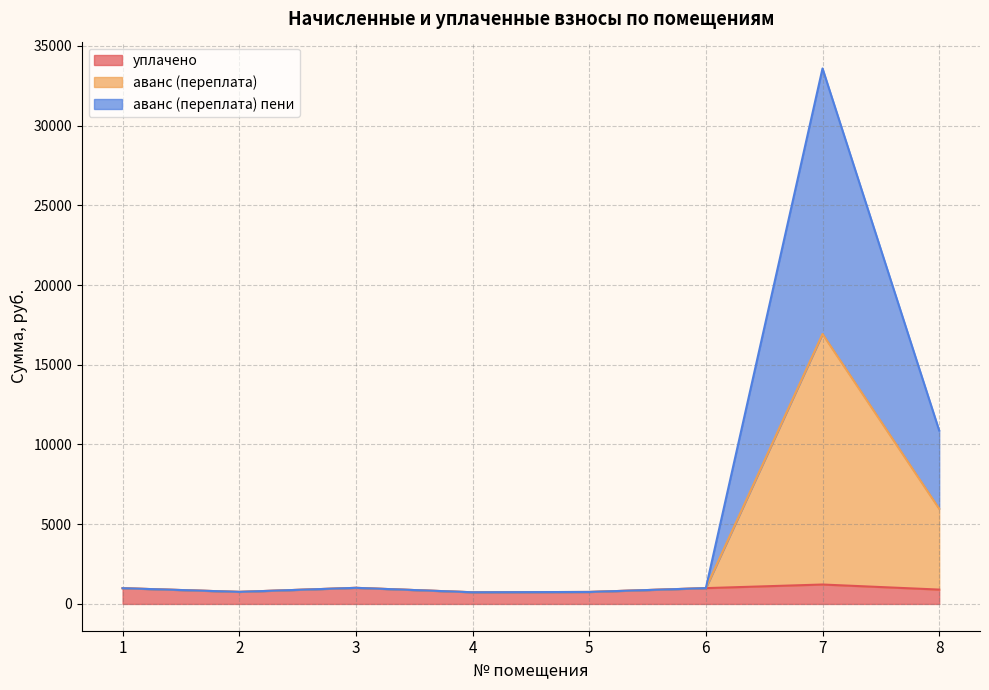

Between 1 and 6, which series saw the biggest shift?

уплачено